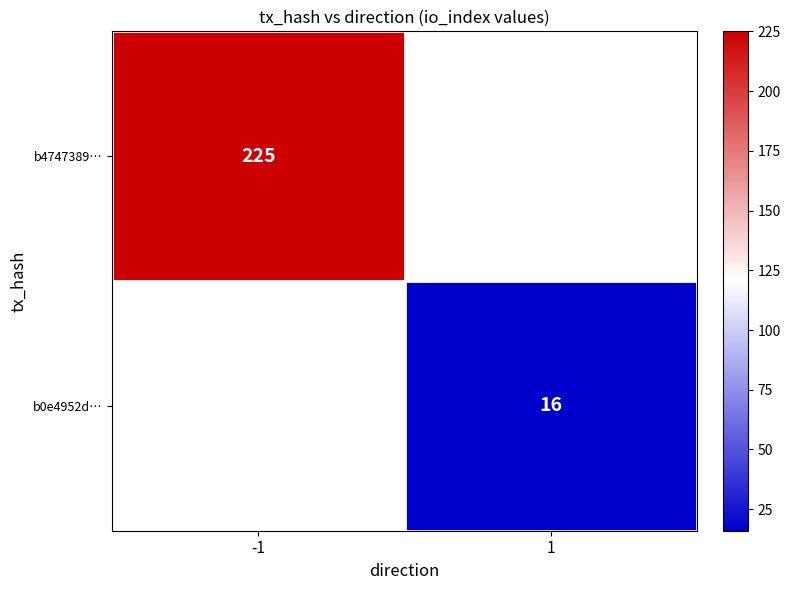

True or false: b4747389… has a value of 315 at -1.

False